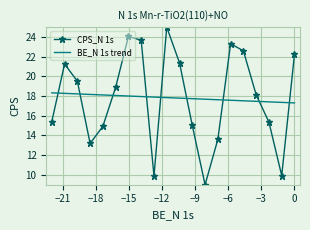

Which series has the largest total across all categories?

CPS_N 1s